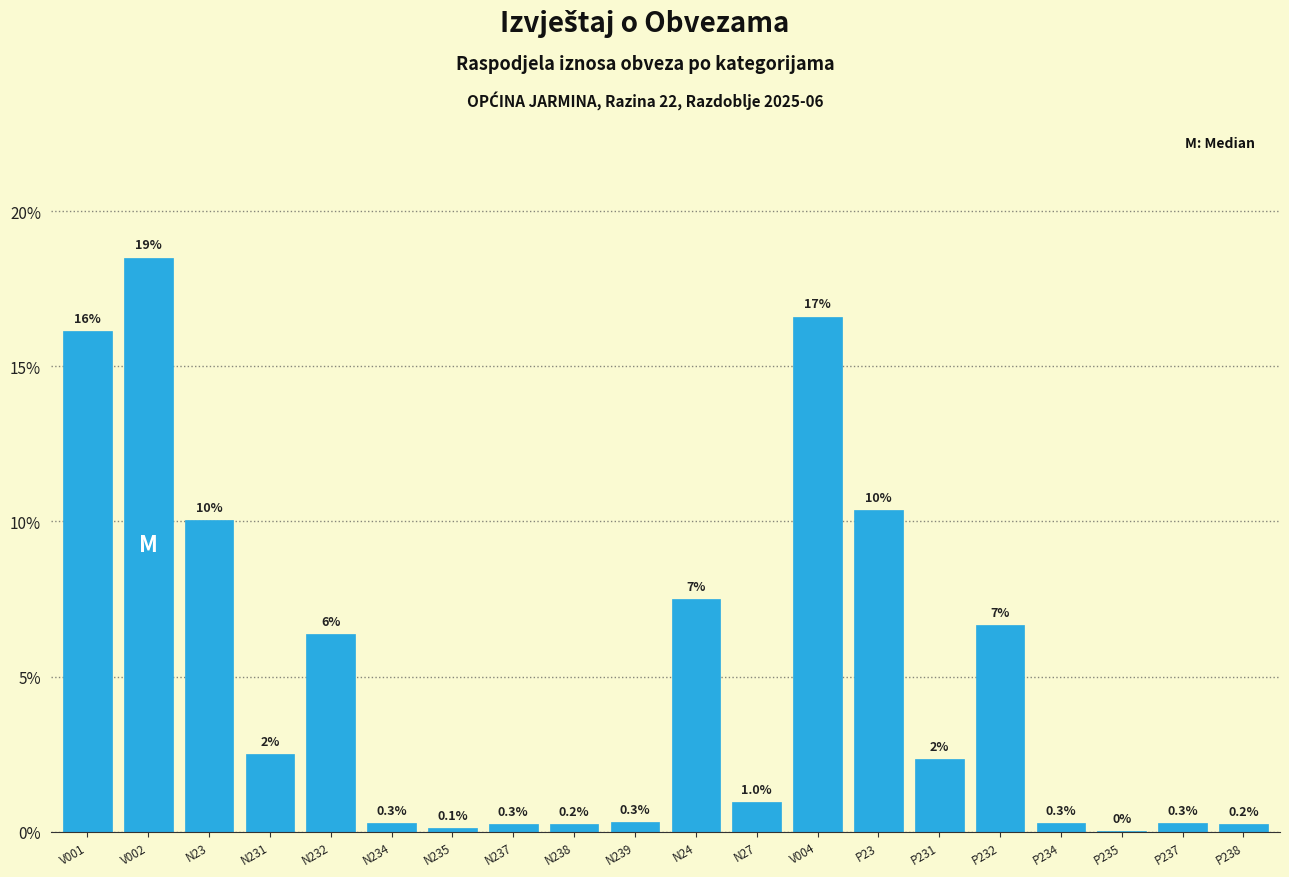

What value does the data have at N24?

7.5